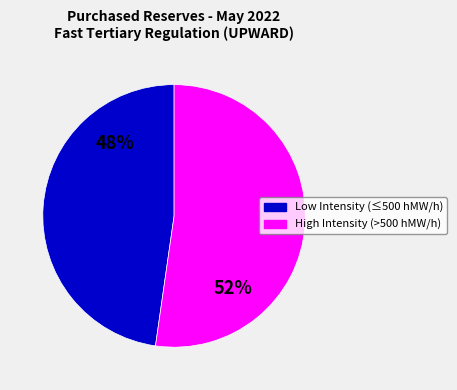

How many slices are in this pie chart?

2